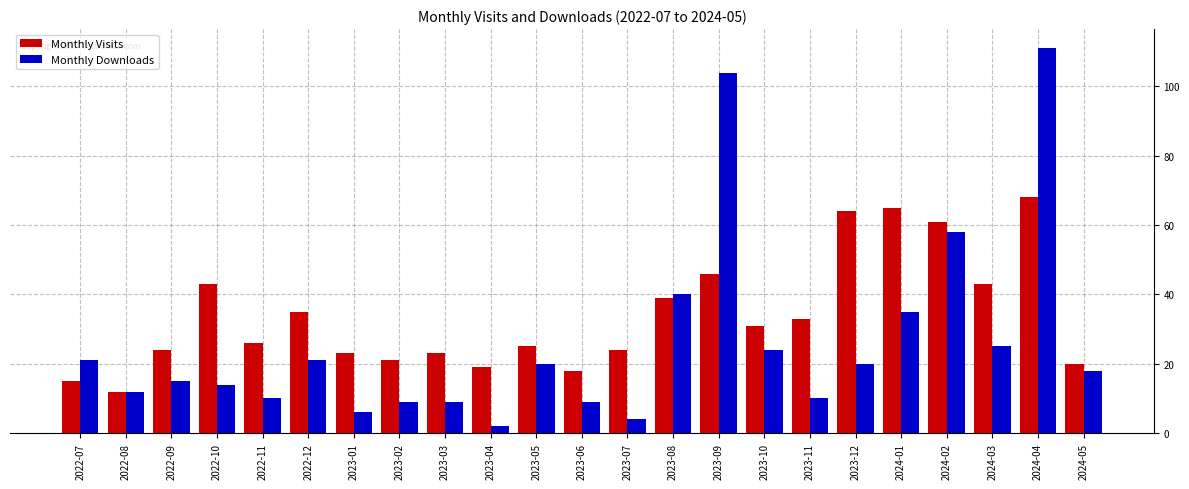

At which label is Monthly Visits closest to 40?

2023-08